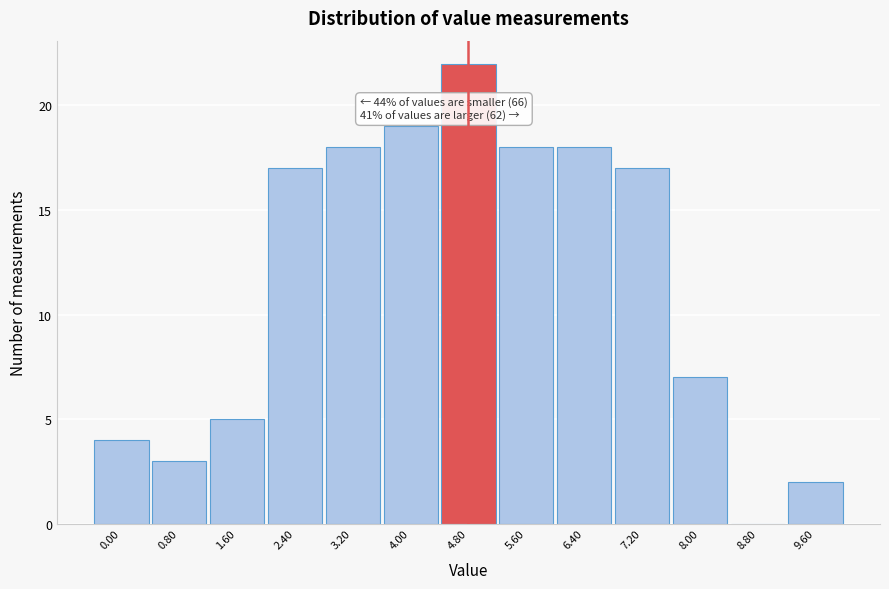

Over which range of the x-axis is the bar tallest?

4.4 to 5.2